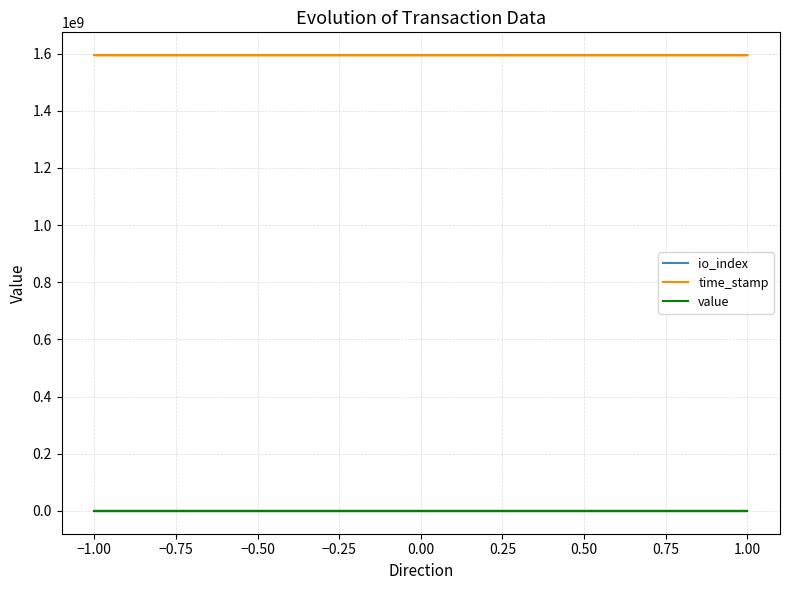

What is the greatest value displayed?

1594334502.0